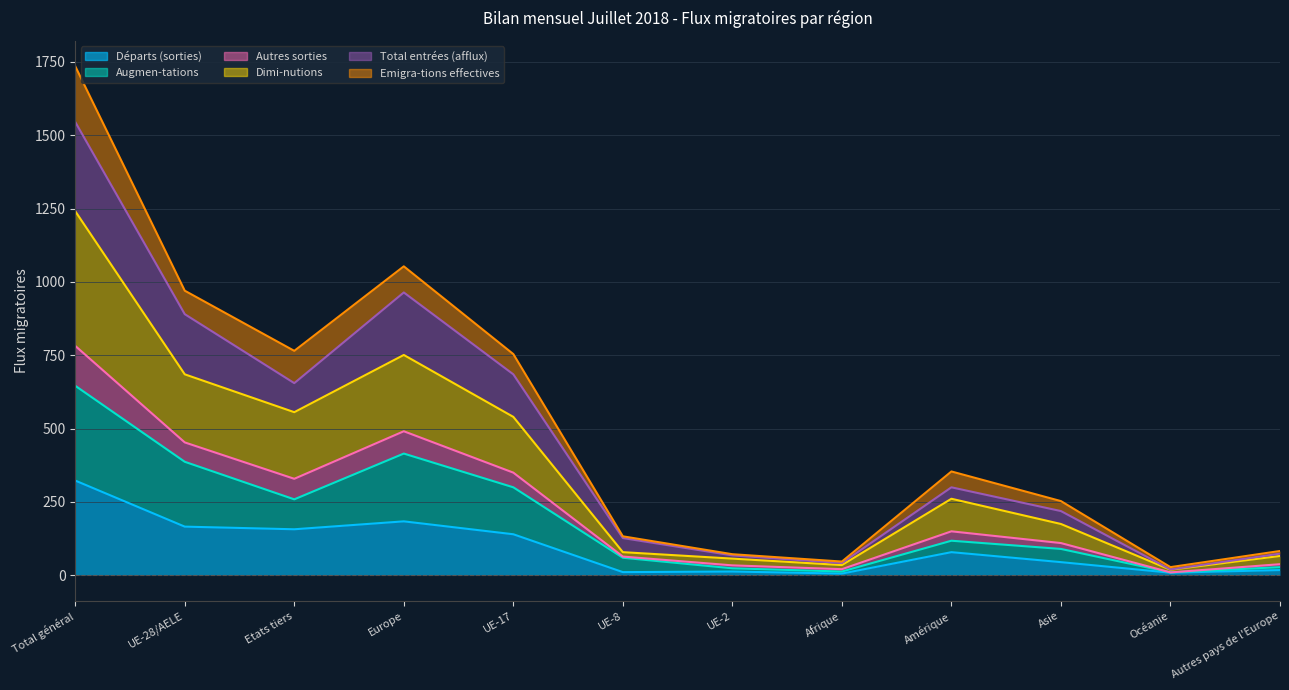

True or false: Total entrées (afflux) and Départs (sorties) intersect in this chart.

False